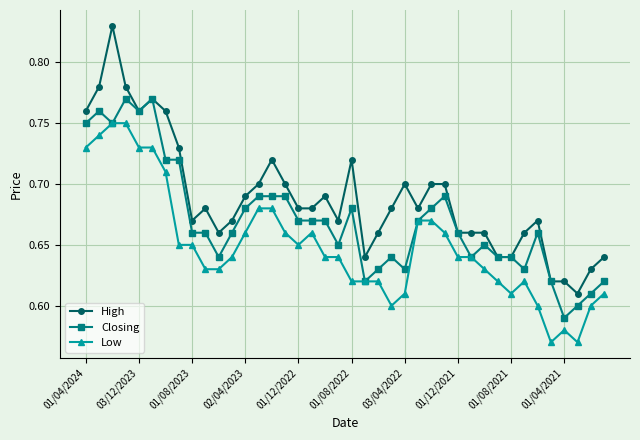

How many High values are between 0 and 1?

40